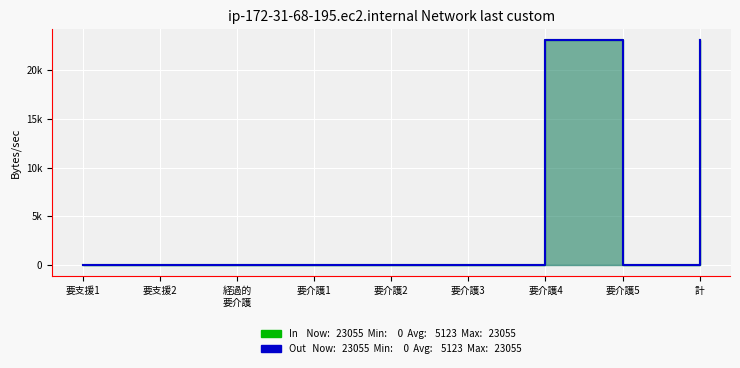

What is the label of the 6th point from the left?

要介護3